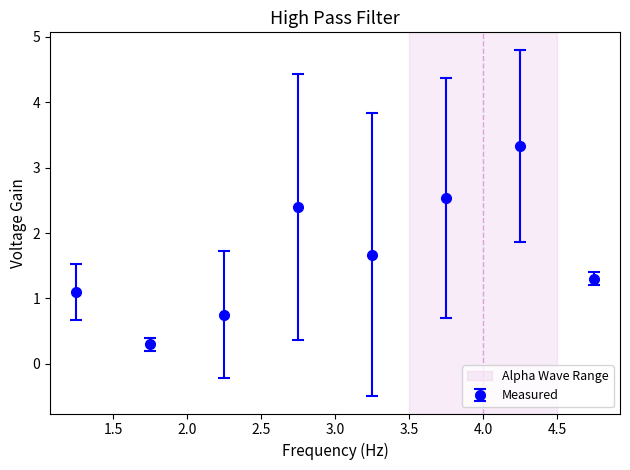

What is the difference between the maximum and minimum values?

3.0